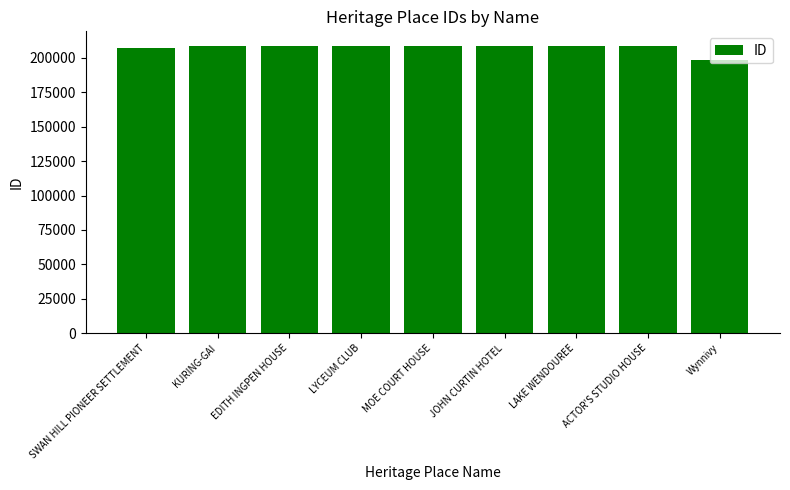

True or false: the data shows 136611 at KURING-GAI.

False